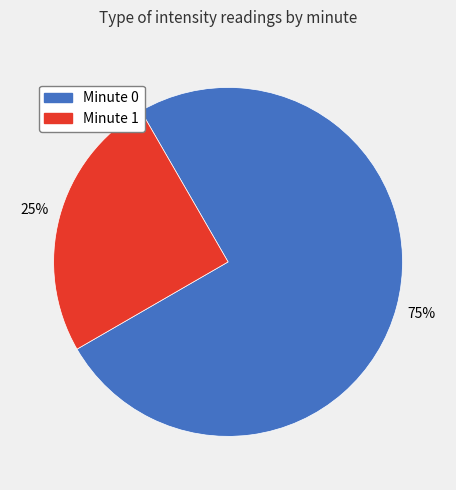

Rank the categories by value from lowest to highest.

Minute 1, Minute 0